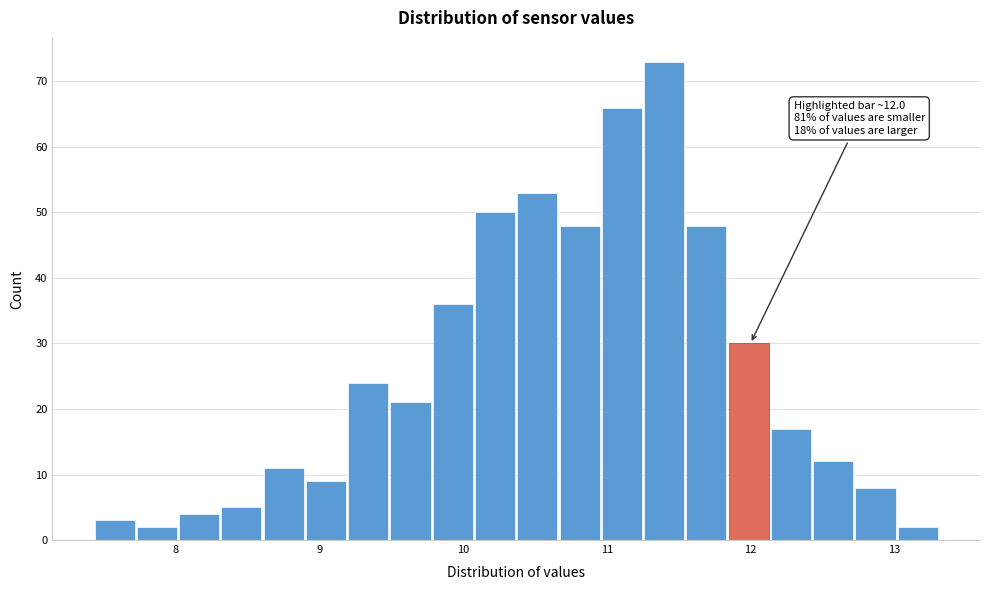

Read against the x-axis, roughly where is the centre of the tallest bar?

11.4